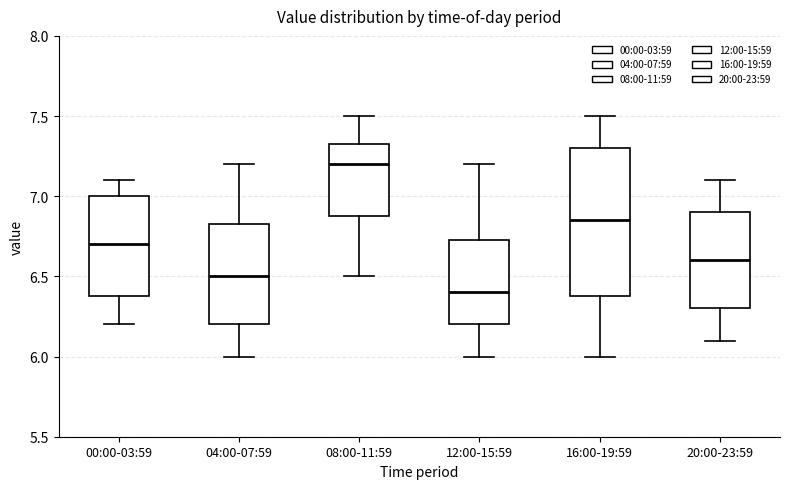

Reading left to right, transcribe this box plot: for each box, give where its median line is, the range the box spans, and where its two whiskers end, as read against the y-axis. The values are not printed on the chart, so give them approximately, as read against the axis.

00:00-03:59: median 6.70, box 6.40 to 7.00, whiskers 6.20 to 7.10
04:00-07:59: median 6.50, box 6.20 to 6.85, whiskers 6.00 to 7.20
08:00-11:59: median 7.20, box 6.90 to 7.35, whiskers 6.50 to 7.50
12:00-15:59: median 6.40, box 6.20 to 6.75, whiskers 6.00 to 7.20
16:00-19:59: median 6.85, box 6.40 to 7.30, whiskers 6.00 to 7.50
20:00-23:59: median 6.60, box 6.30 to 6.90, whiskers 6.10 to 7.10